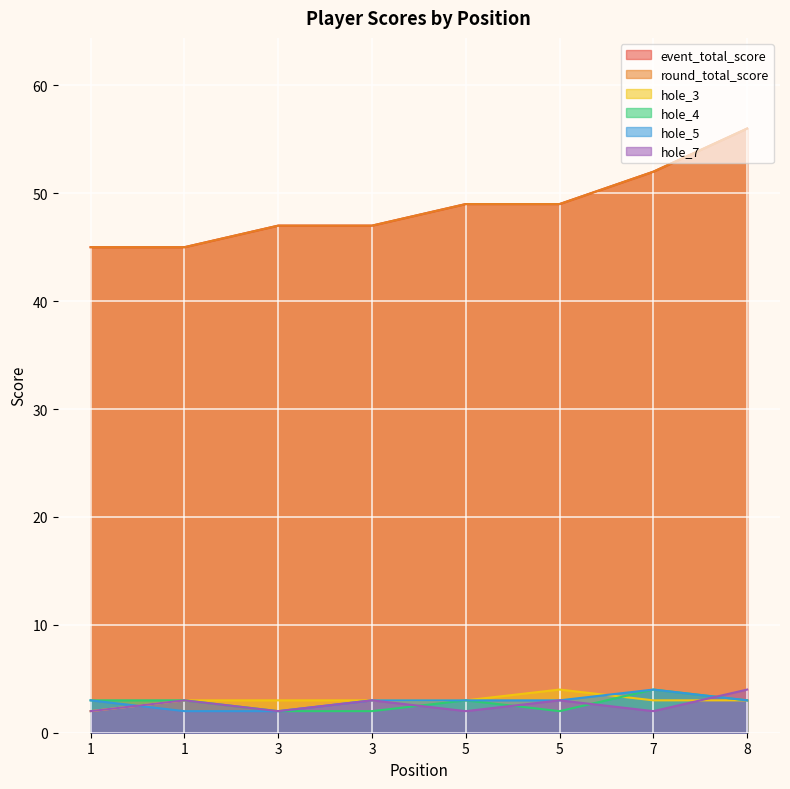

List the labels in order of round_total_score value, smallest first.

1, 1, 3, 3, 5, 5, 7, 8